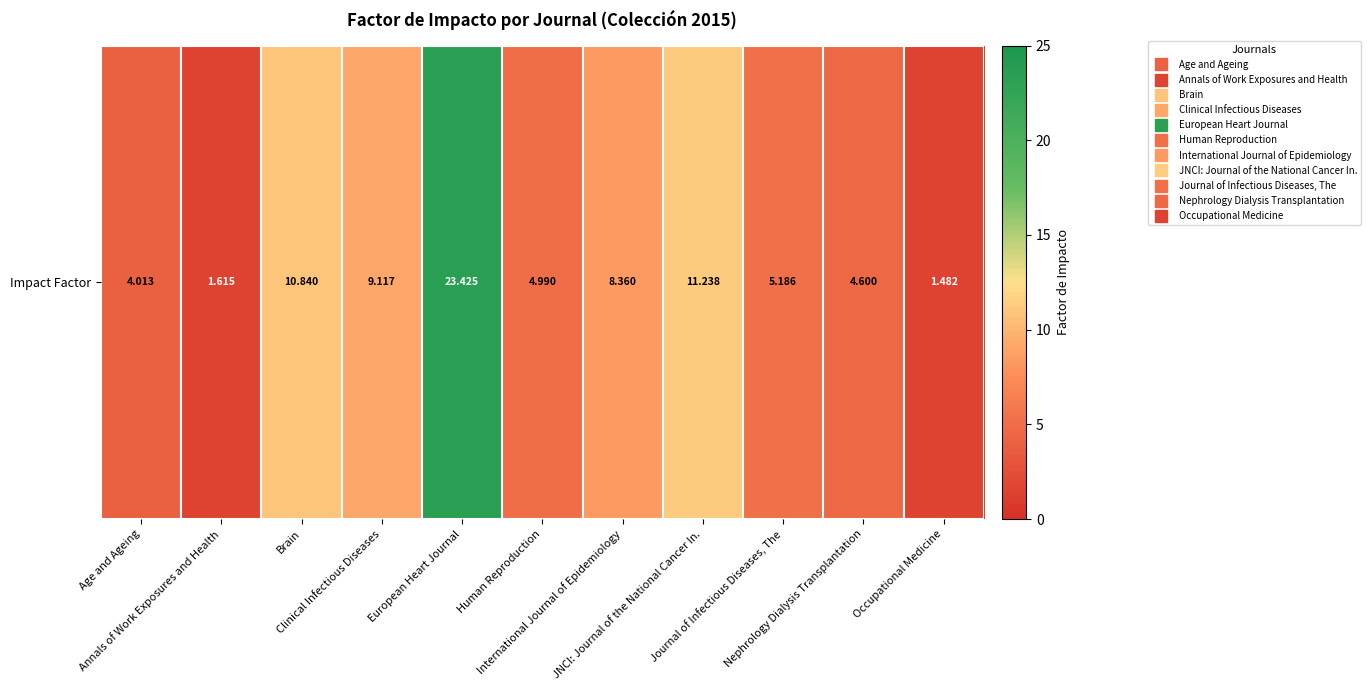

Reading left to right, transcribe all the data shown in this chart.

4.0	1.6	10.8	9.1	23.4	5.0	8.4	11.2	5.2	4.6	1.5